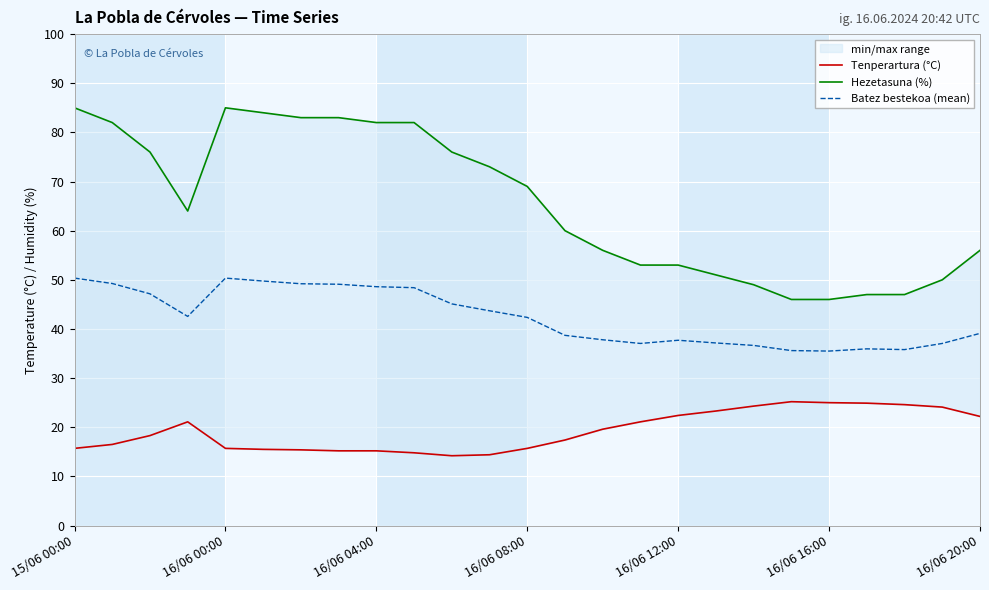

True or false: Tenperartura (°C) and Hezetasuna (%) cross at least once.

False